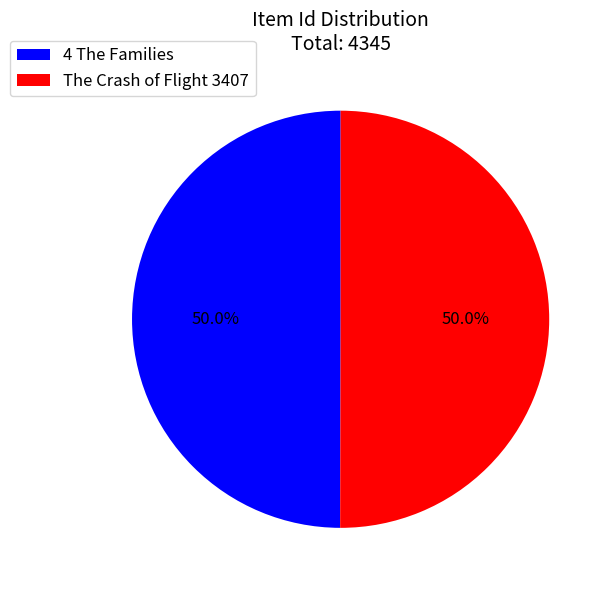

Approximately how many times larger is the value at 4 The Families compared to The Crash of Flight 3407?

1.0